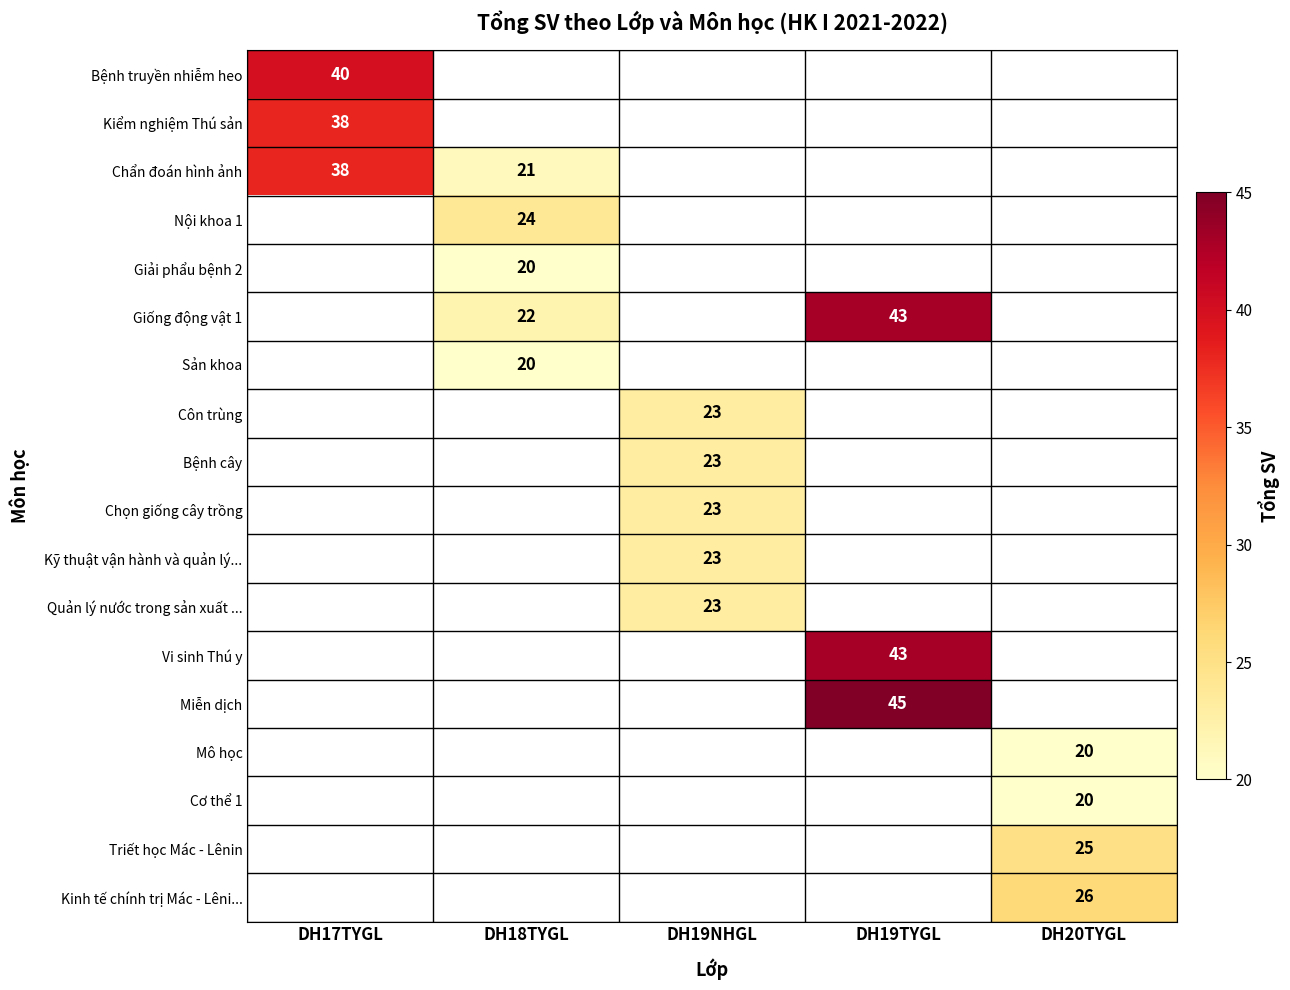

At how many categories does at least one series exceed 32?

2